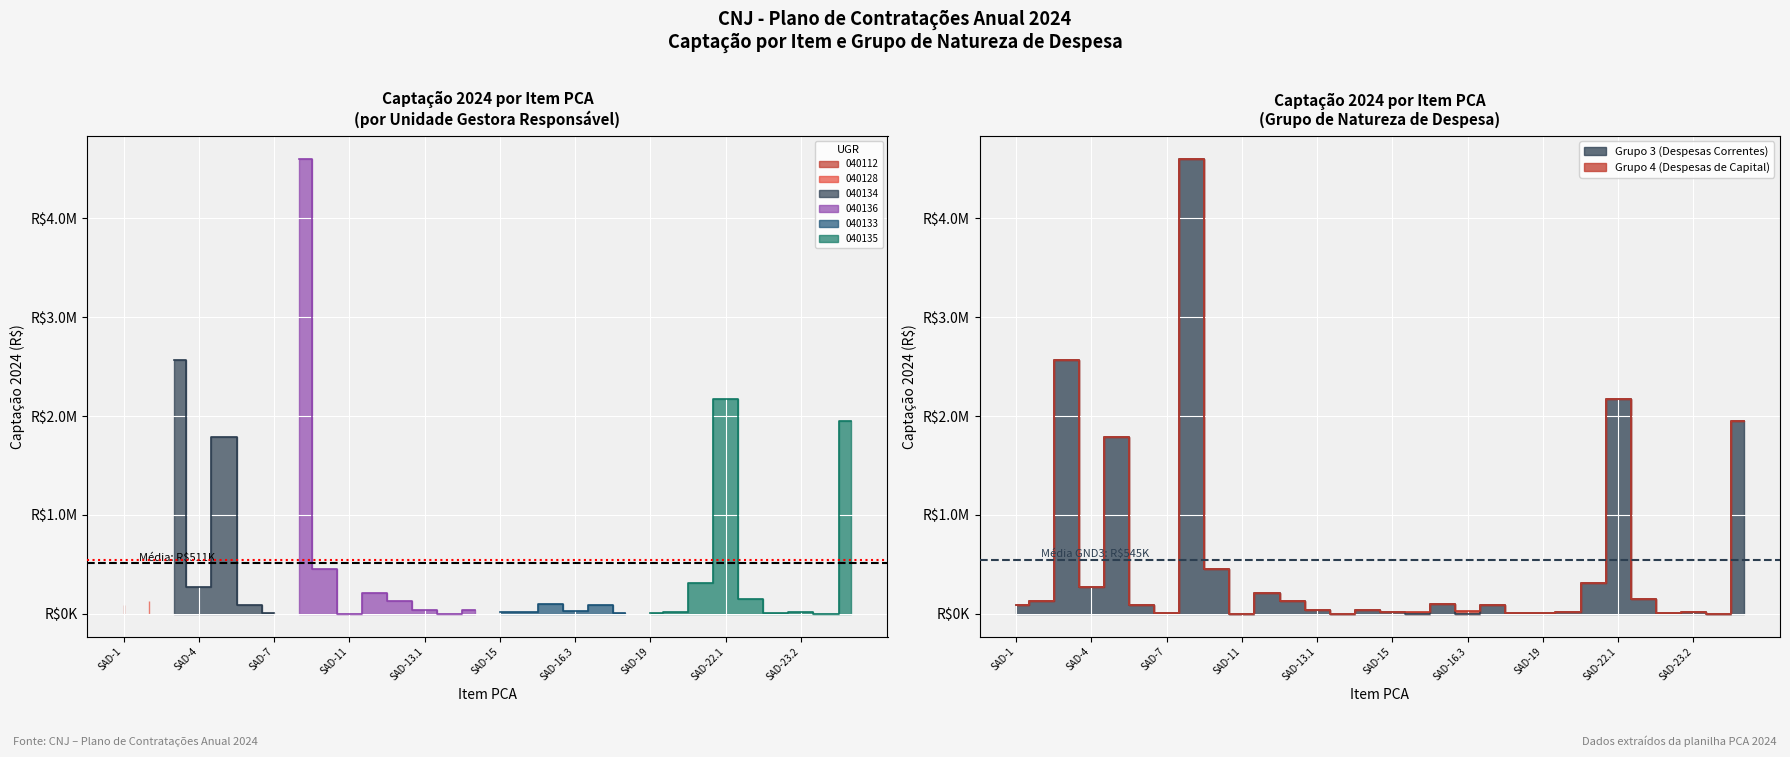

What is the maximum value shown in the chart?

4601355.9